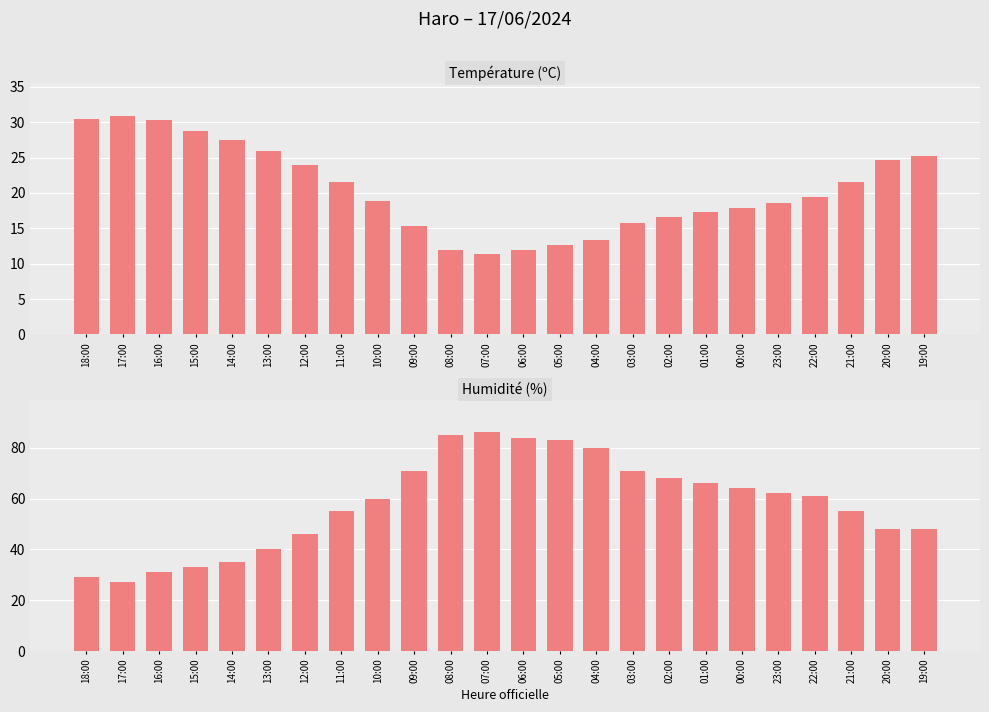

Where does the Température (ºC) series first go above 19?

18:00